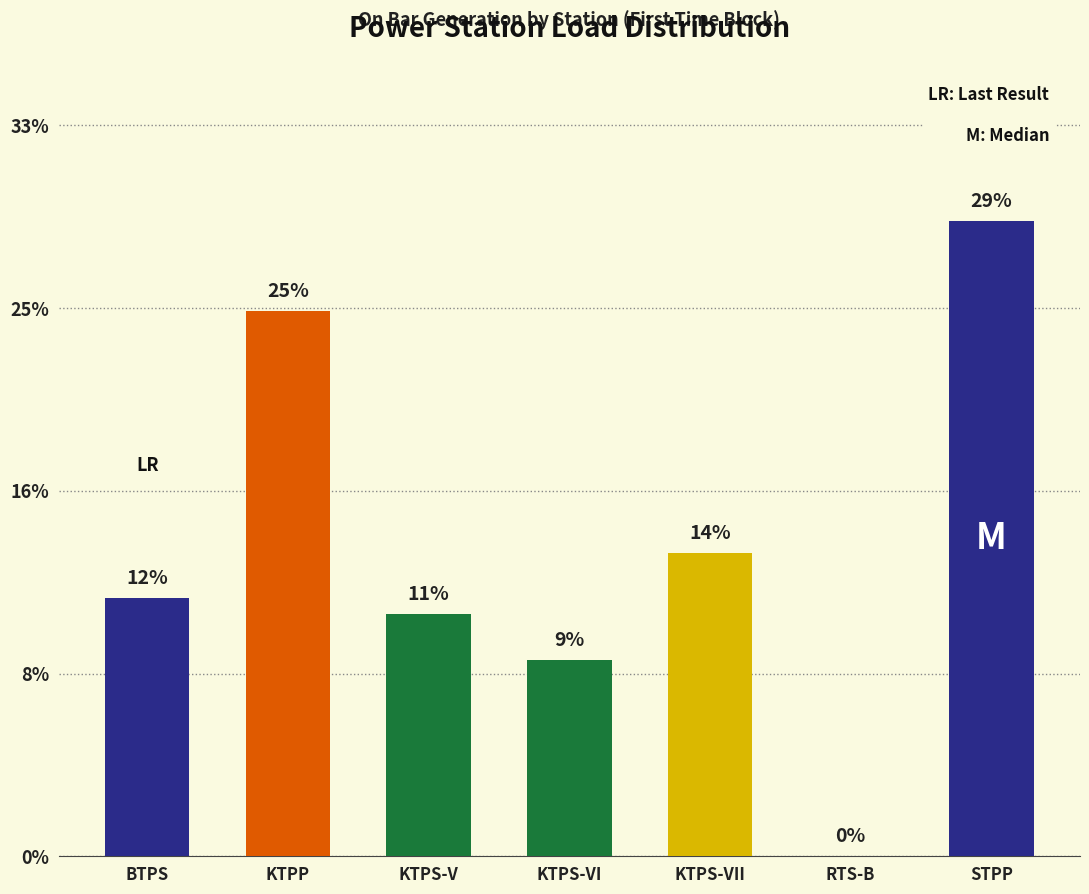

Are the bars horizontal?

No